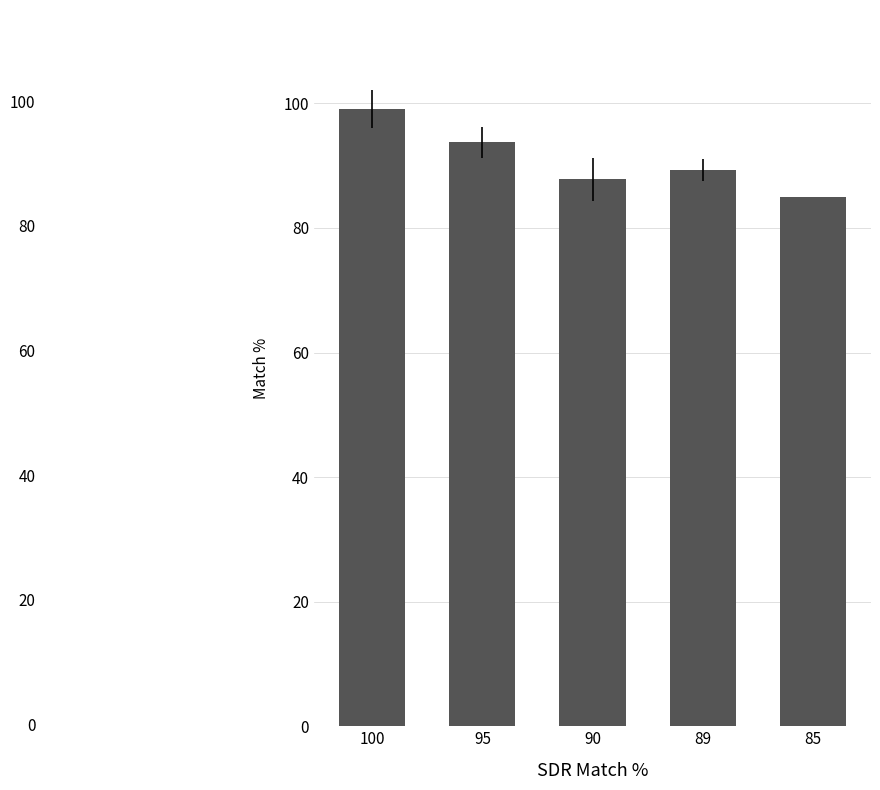

What is the greatest value displayed?

99.1